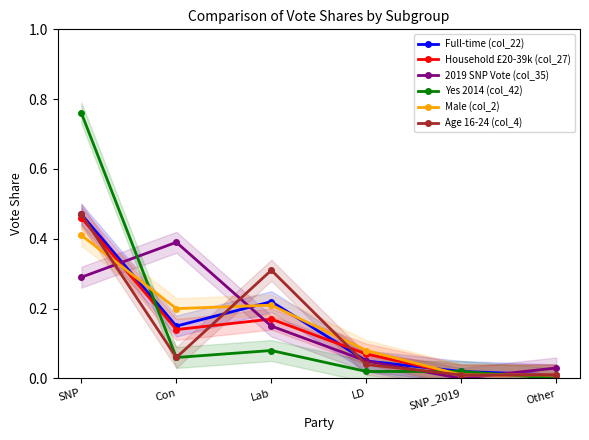

Is the value of Household £20-39k (col_27) at Con greater than the value of Yes 2014 (col_42) at Con?

Yes